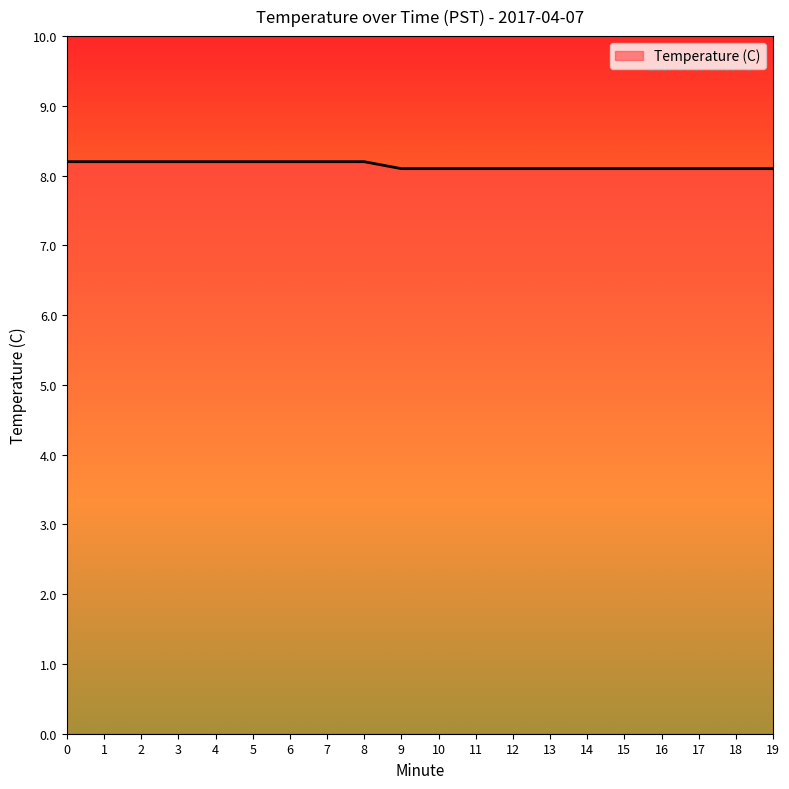

Count the number of data series in this chart.

1